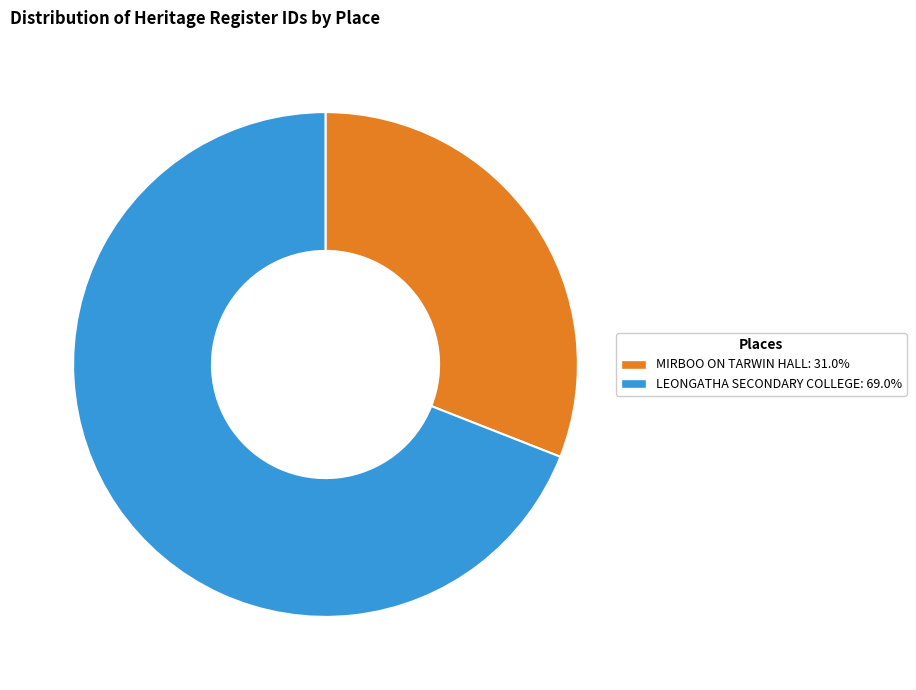

Is the sum of MIRBOO ON TARWIN HALL and LEONGATHA SECONDARY COLLEGE greater than half?

Yes